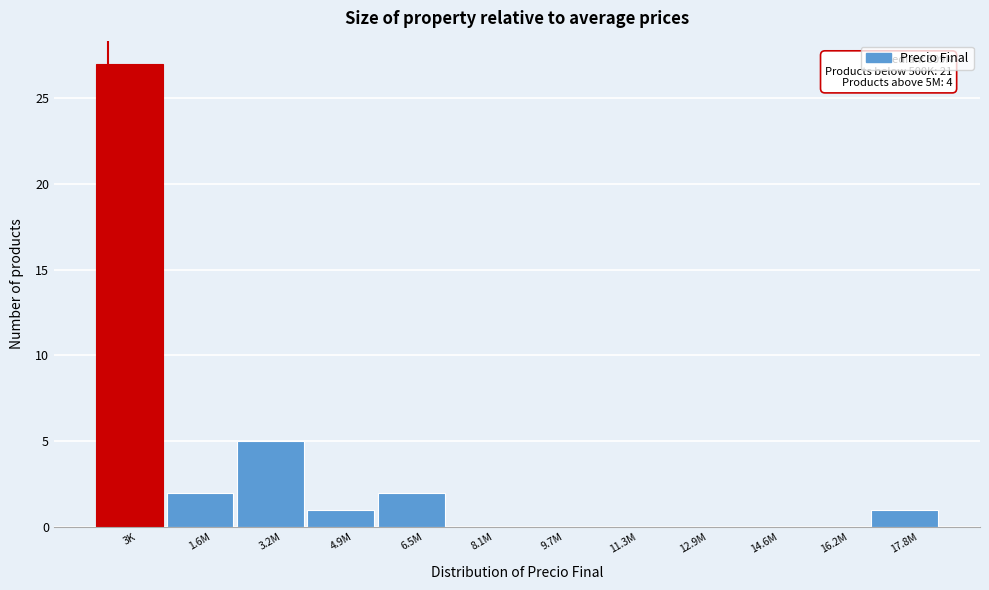

Reading left to right, what are all the values shown in this chart?

3K=27	1.6M=2	3.2M=5	4.9M=1	6.5M=2	8.1M=0	9.7M=0	11.3M=0	12.9M=0	14.6M=0	16.2M=0	17.8M=1